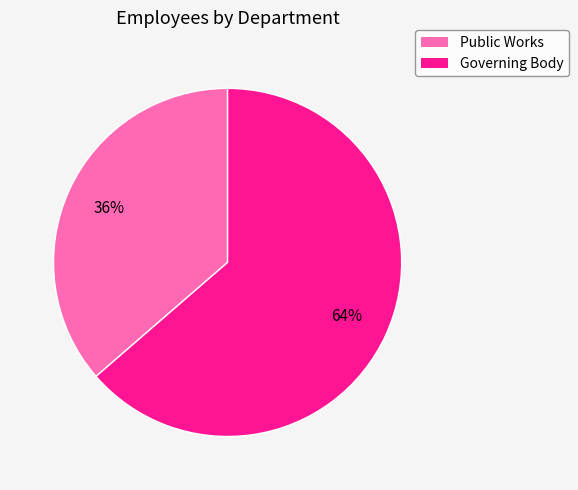

To the nearest percent, what percentage of the pie is Governing Body?

64%